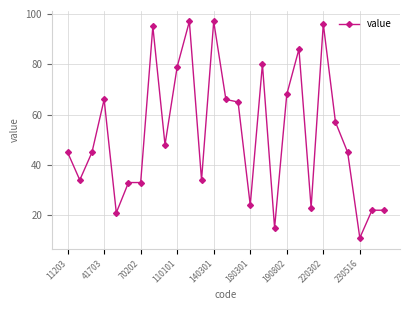

Reading left to right, what are all the values shown in this chart?

45	34	45	66	21	33	33	95	48	79	97	34	97	66	65	24	80	15	68	86	23	96	57	45	11	22	22